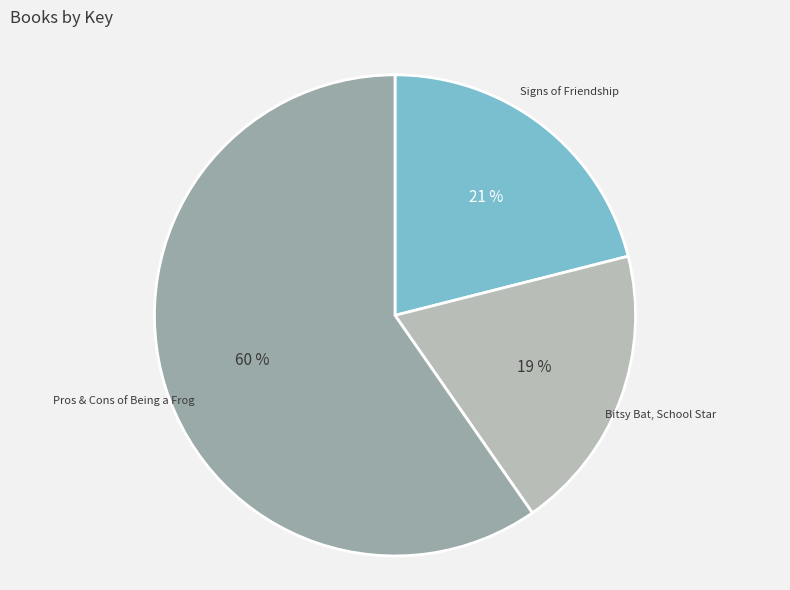

To the nearest percent, what is the combined percentage of Bitsy Bat, School Star and Pros & Cons of Being a Frog?

79%